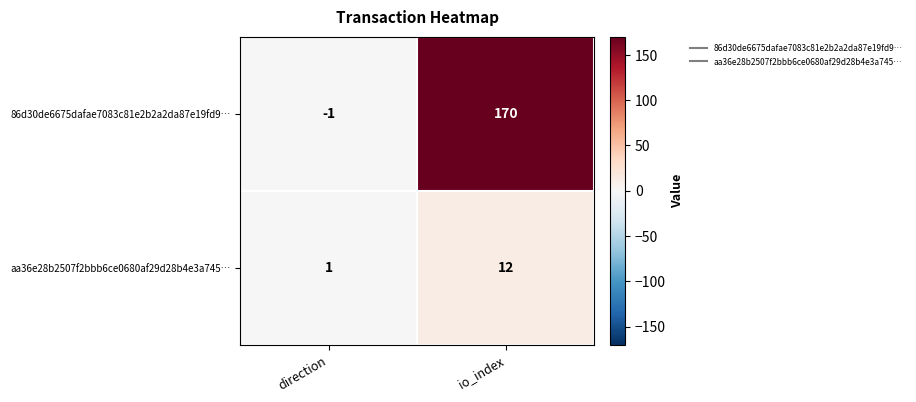

Which series has the largest range (max minus min)?

86d30de6675dafae7083c81e2b2a2da87e19fd9…